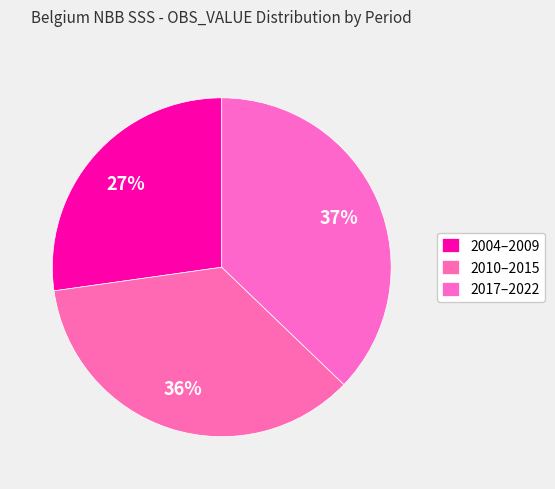

Count the number of slices in the pie.

3